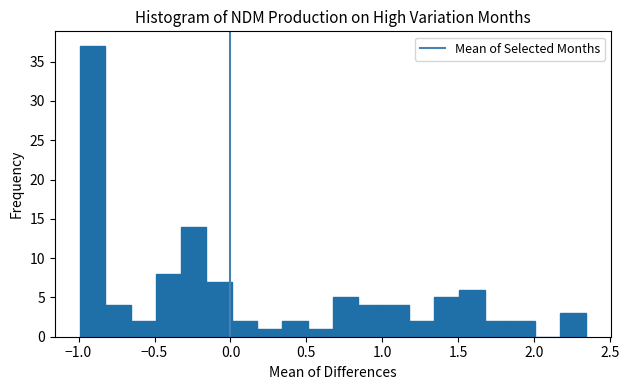

Read against the x-axis, roughly where is the centre of the tallest bar?

-0.90